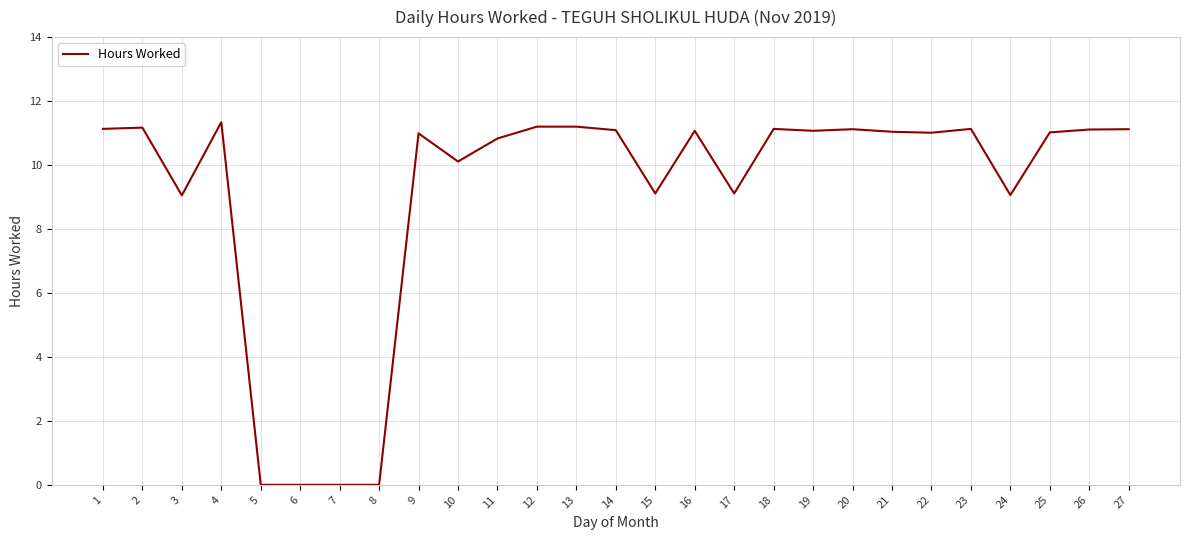

True or false: the data shows 5.8 at 17.

False